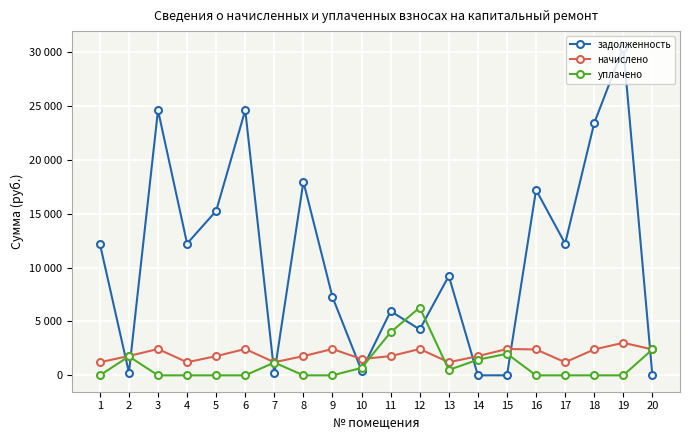

What is the difference between the second highest and minimum values in the начислено series?

1228.5